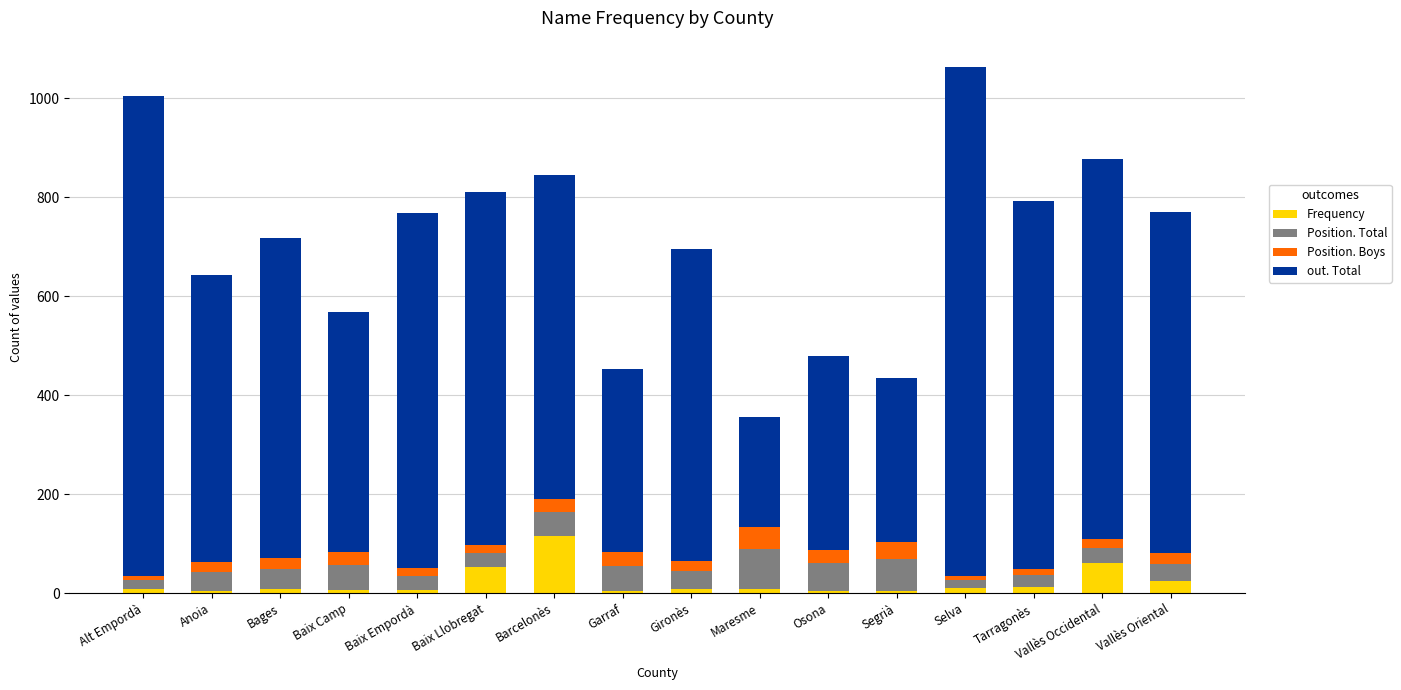

At which label does Frequency reach its peak?

Barcelonès